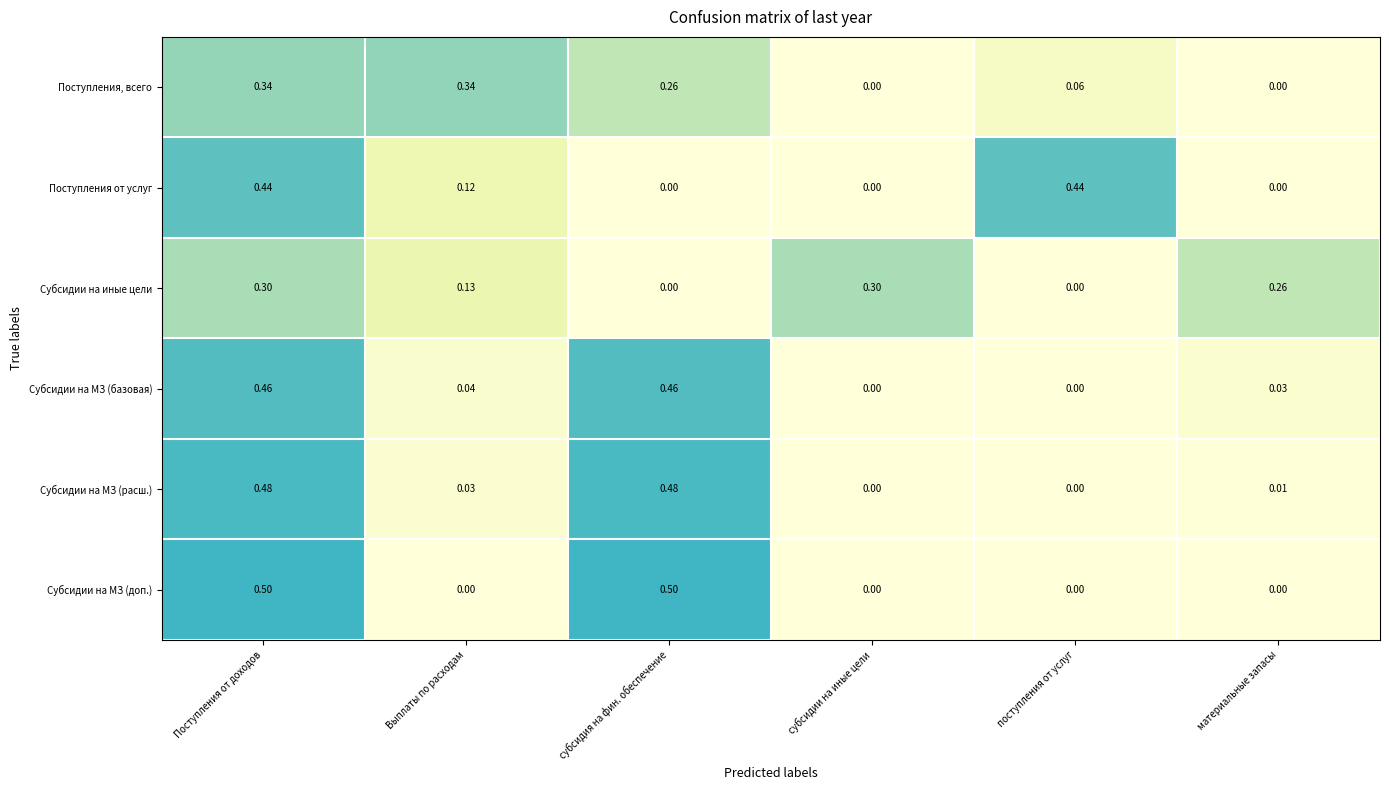

List the series in order of their peak value, lowest first.

Субсидии на иные цели, Поступления, всего, Поступления от услуг, Субсидии на МЗ (базовая), Субсидии на МЗ (расш.), Субсидии на МЗ (доп.)